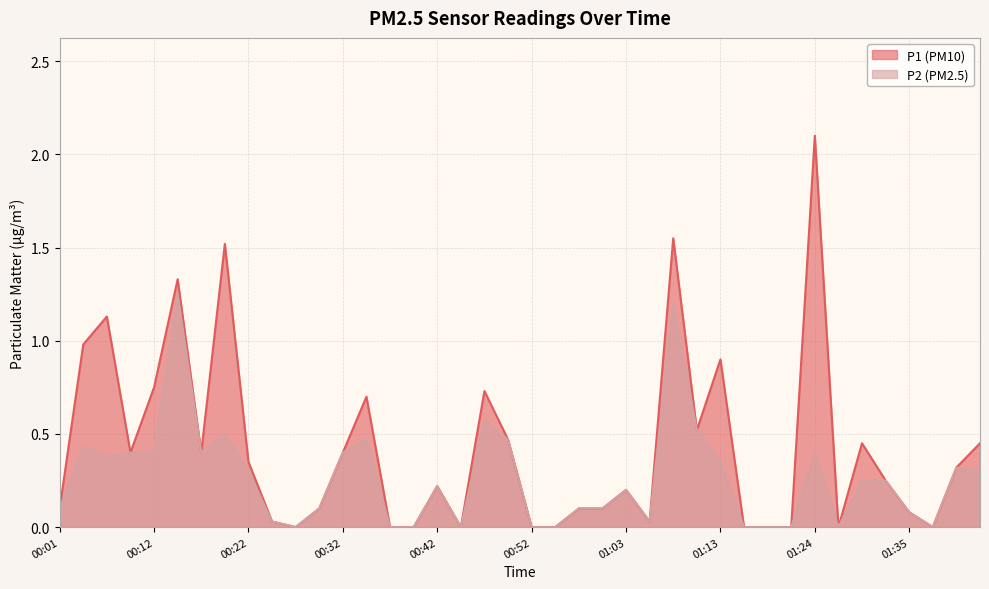

What is the value of the P2 point at the 9th from the left?

0.3